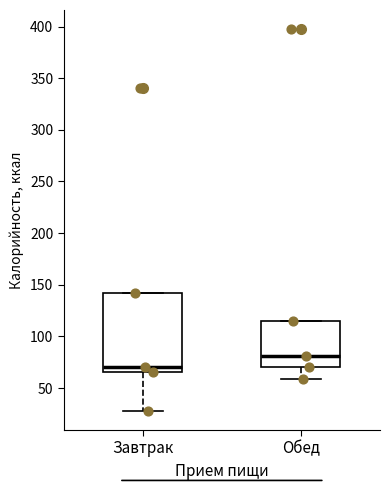

Comparing the boxes themselves (not the whiskers), which one is the tallest?

Завтрак